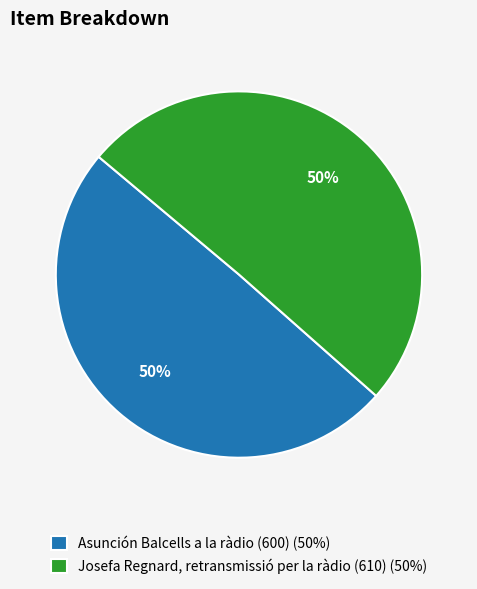

True or false: Josefa Regnard, retransmissió per la ràdio (610) accounts for 50% of the total.

True